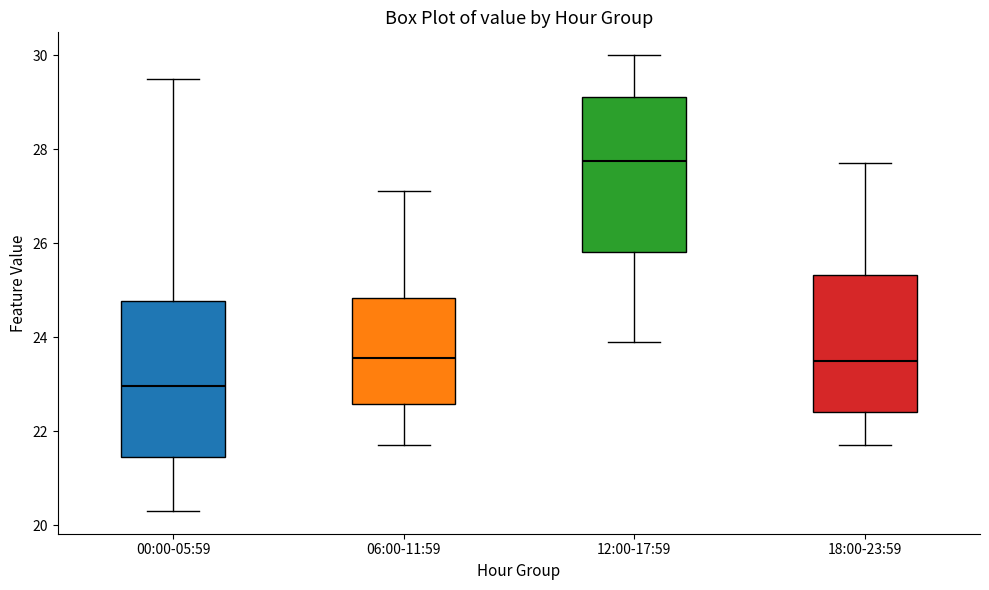

Reading left to right, transcribe this box plot: for each box, give where its median line is, the range the box spans, and where its two whiskers end, as read against the y-axis. The values are not printed on the chart, so give them approximately, as read against the axis.

00:00-05:59: median 23.0, box 21.4 to 24.8, whiskers 20.4 to 29.6
06:00-11:59: median 23.6, box 22.6 to 24.8, whiskers 21.8 to 27.2
12:00-17:59: median 27.8, box 25.8 to 29.2, whiskers 24.0 to 30.0
18:00-23:59: median 23.6, box 22.4 to 25.4, whiskers 21.8 to 27.8